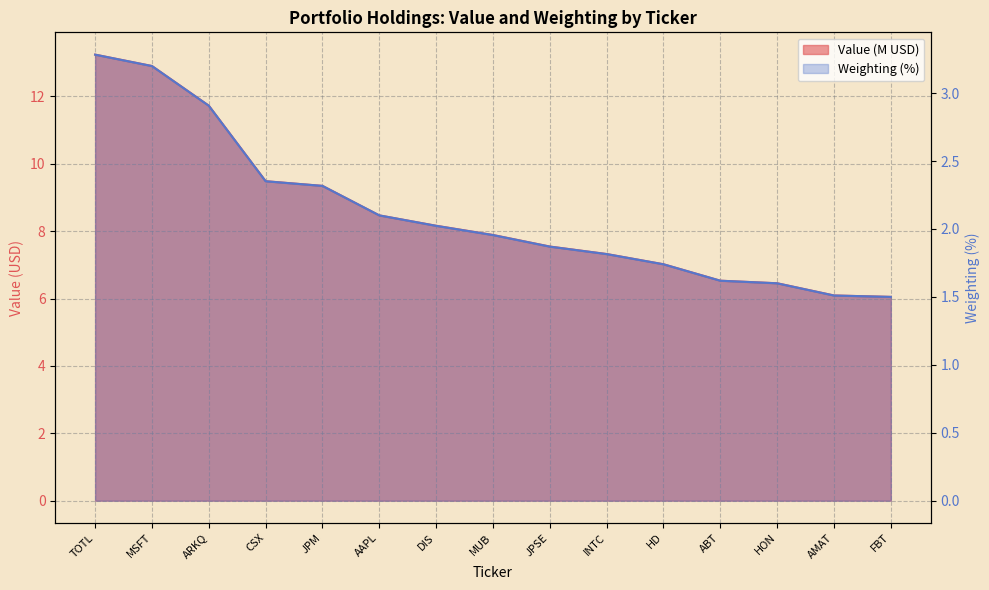

Rank the series by their maximum value, from highest to lowest.

Value, Weighting